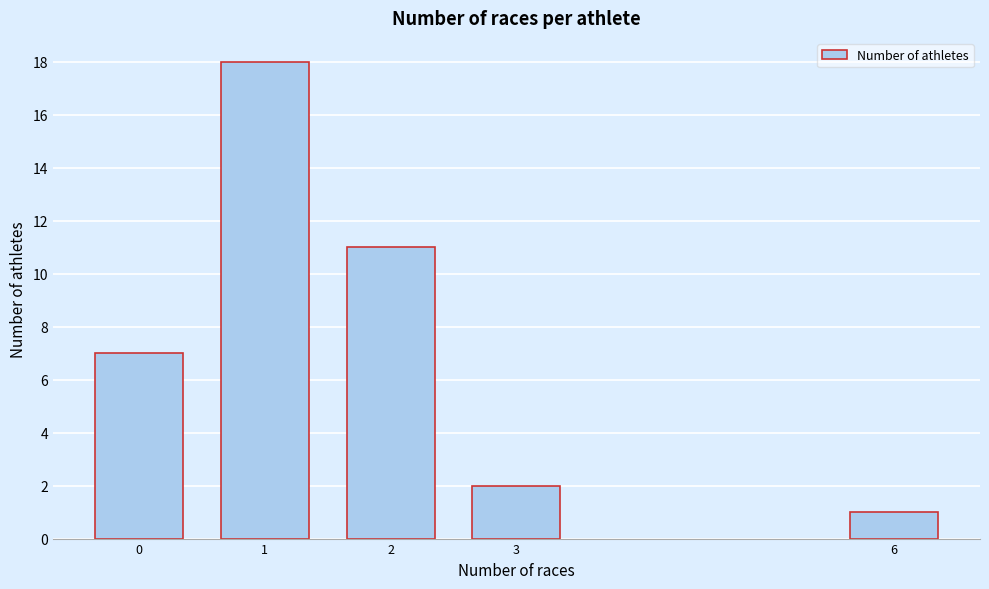

Reading left to right, what are all the values shown in this chart?

0=7	1=18	2=11	3=2	6=1